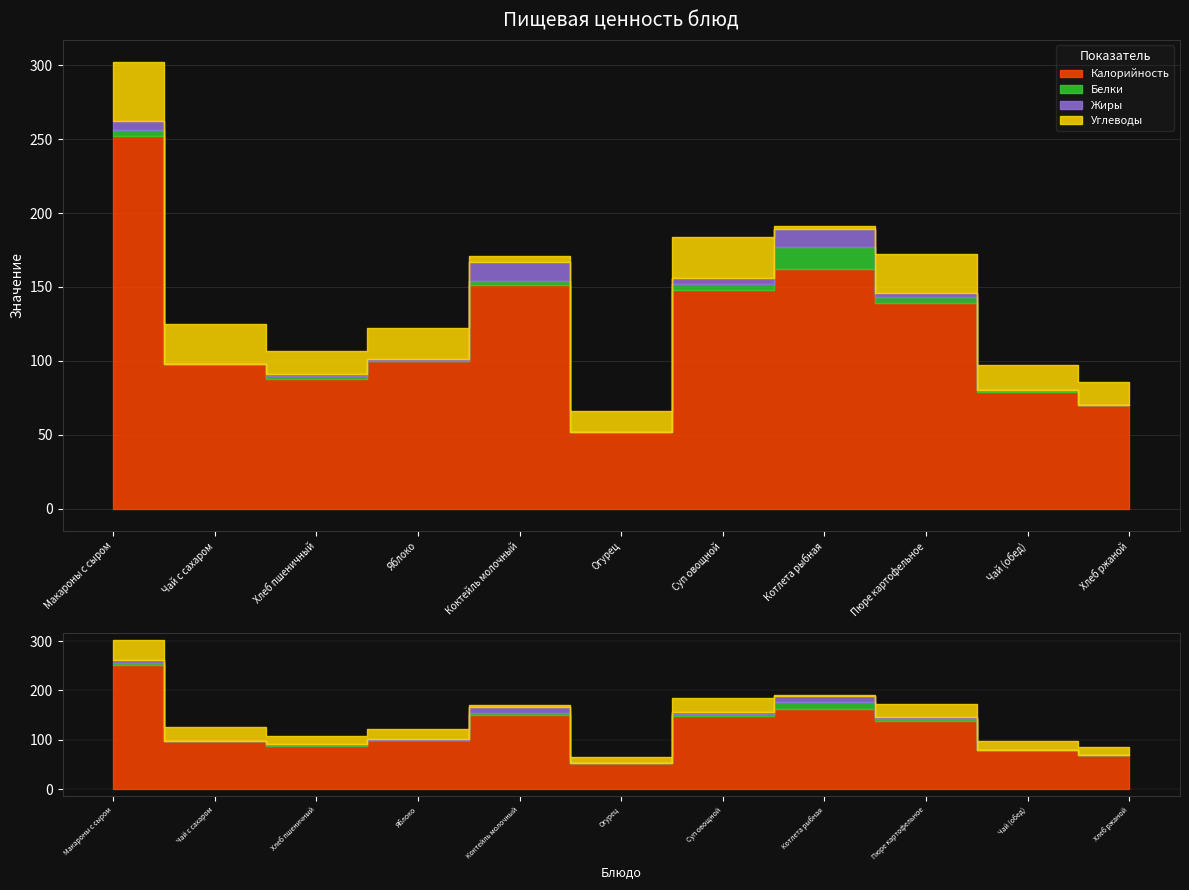

Is it true that Жиры equals 0 at Хлеб пшеничный?

False